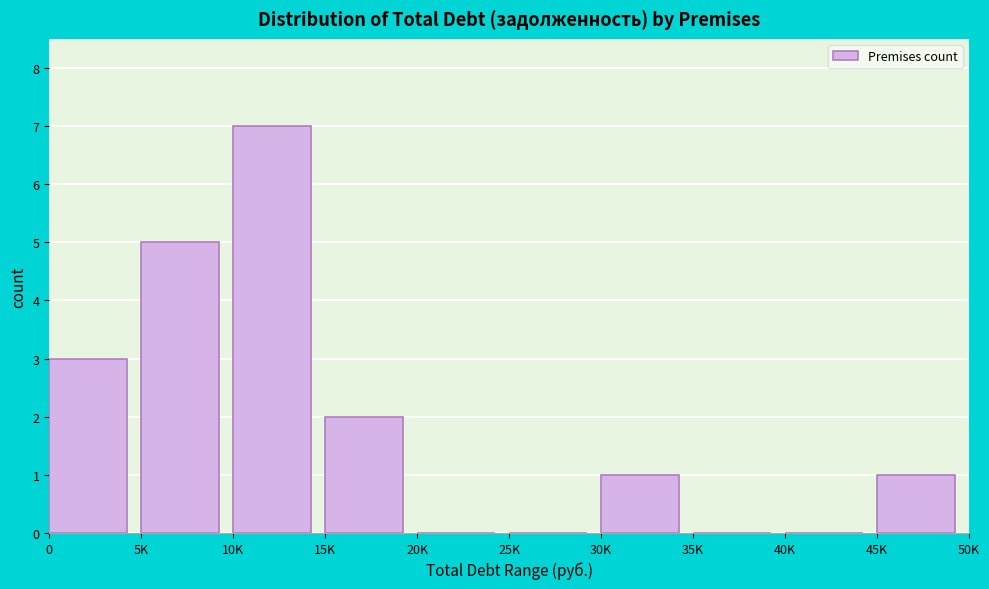

Reading left to right, what are all the values shown in this chart?

0=3	5K=5	10K=7	15K=2	20K=0	25K=0	30K=1	35K=0	40K=0	45K=1